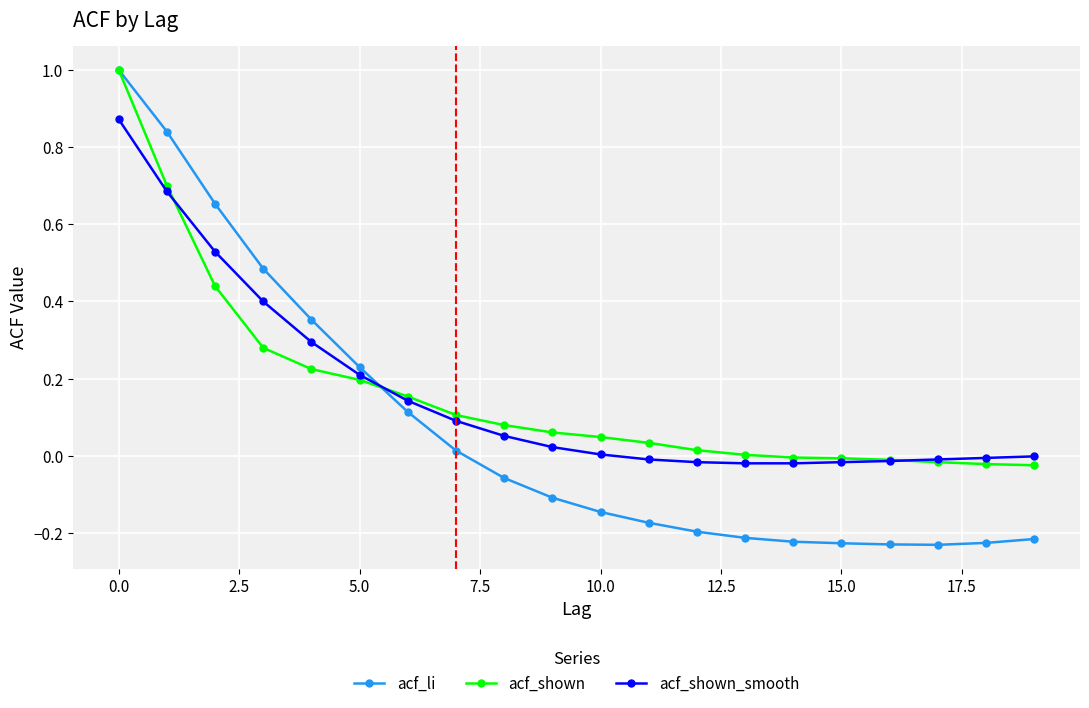

What is the greatest value displayed?

1.0